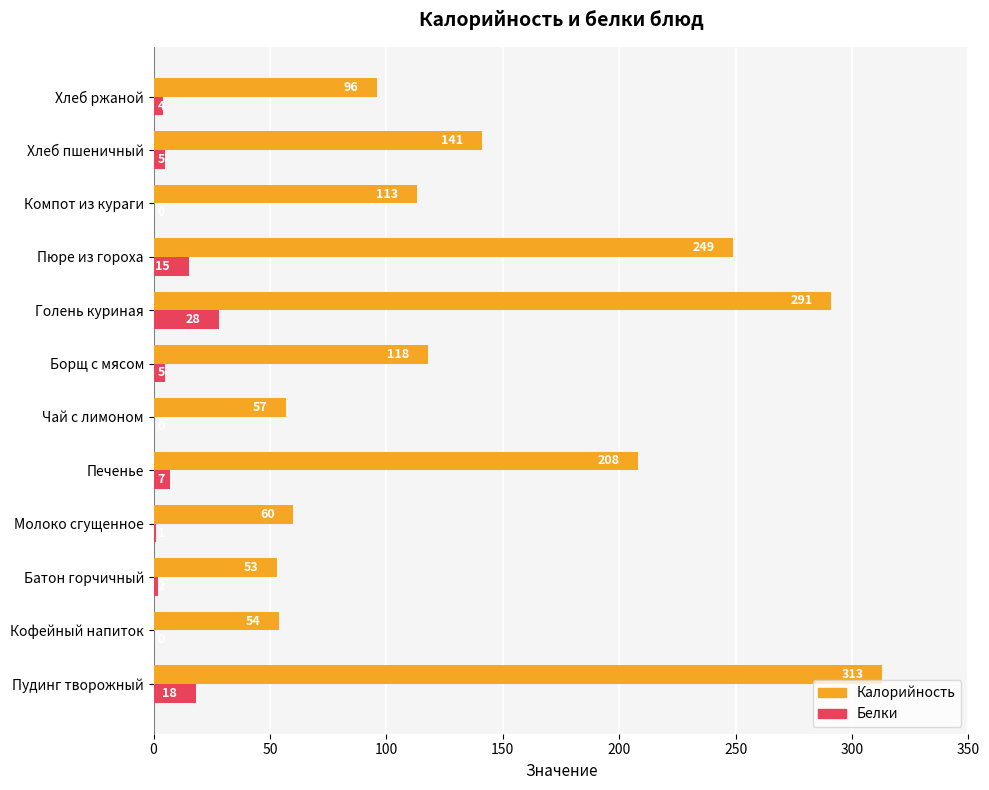

Is it true that Белки equals 10 at Голень куриная?

False